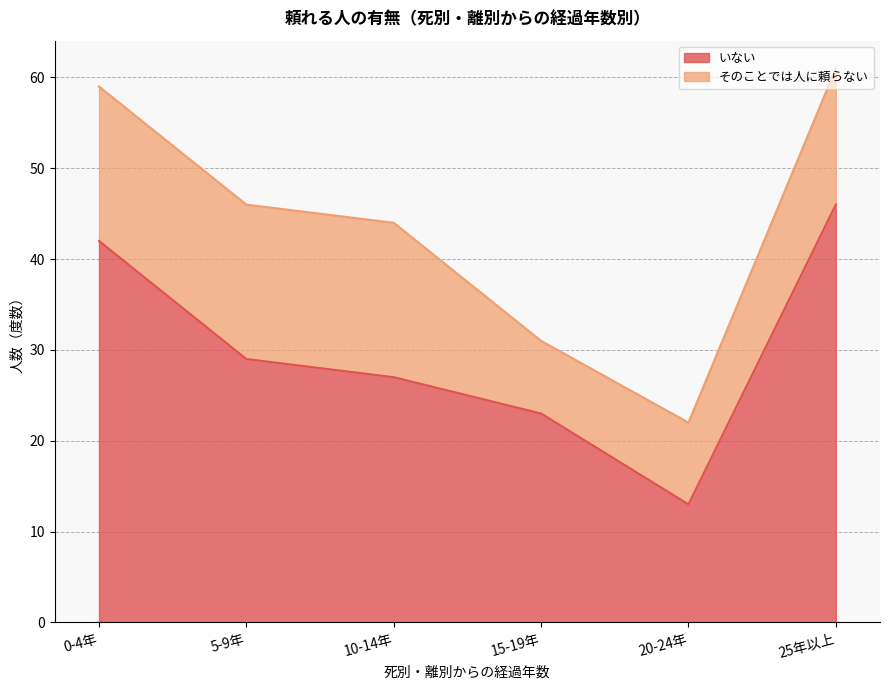

How many points are lower than both their immediate neighbors (excluding endpoints)?

1